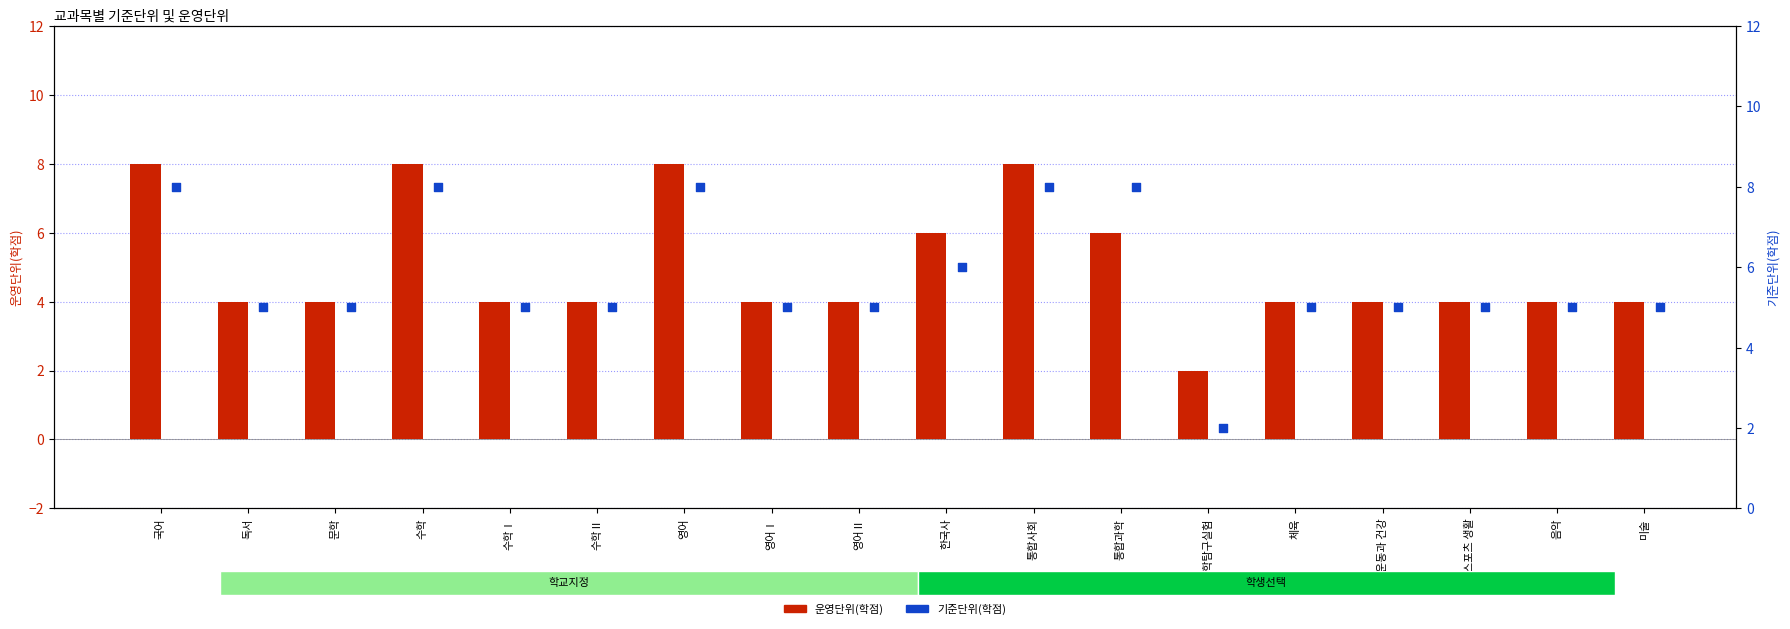

Is the value of 기준단위(학점) at 음악 greater than the value of 운영단위(학점) at 수학?

No